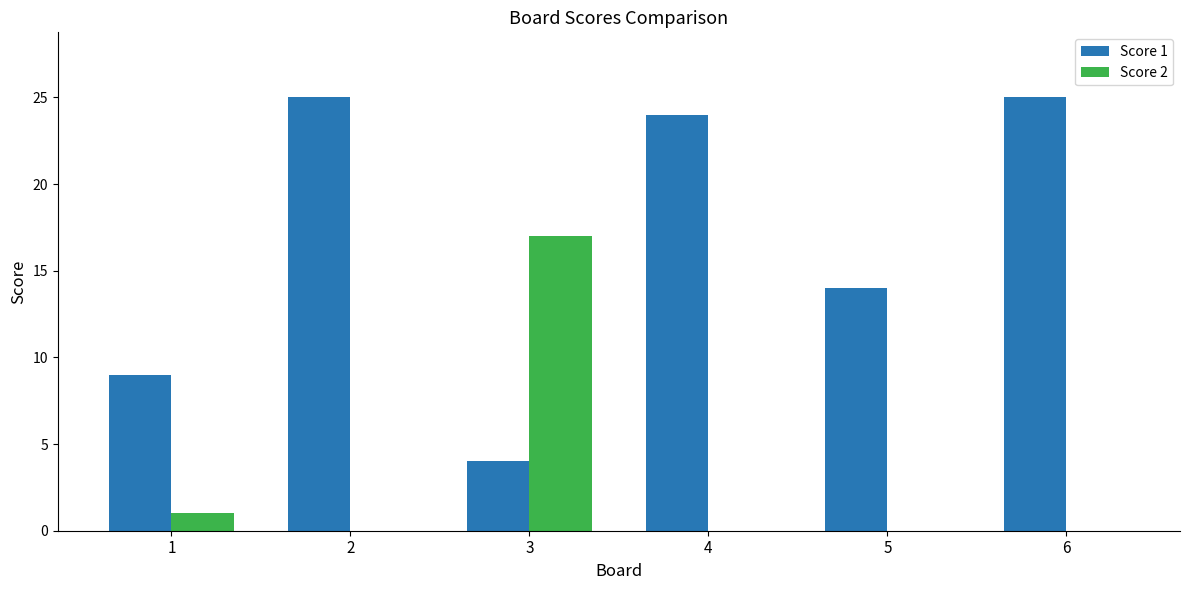

Which series has the largest total across all categories?

Score 1